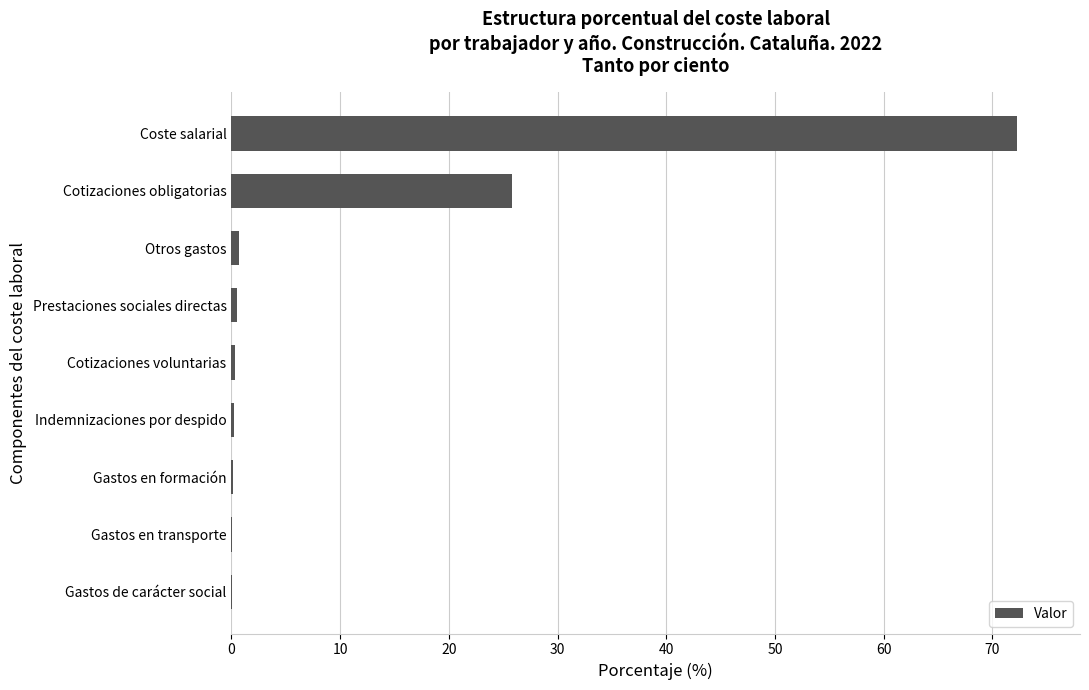

Count the number of categories in the chart.

9